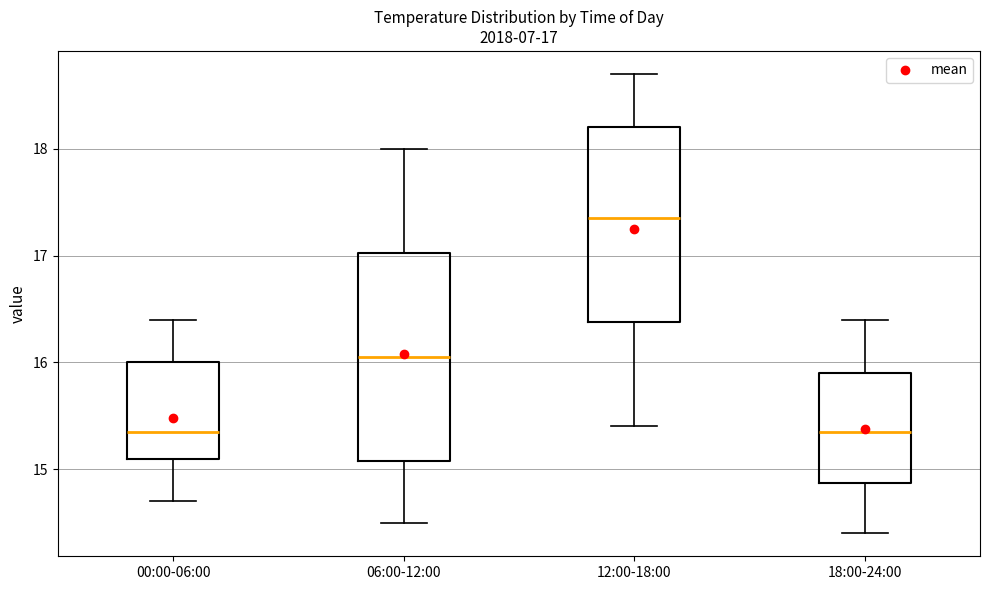

Which box is the tallest, from its lower edge to its upper edge?

06:00-12:00